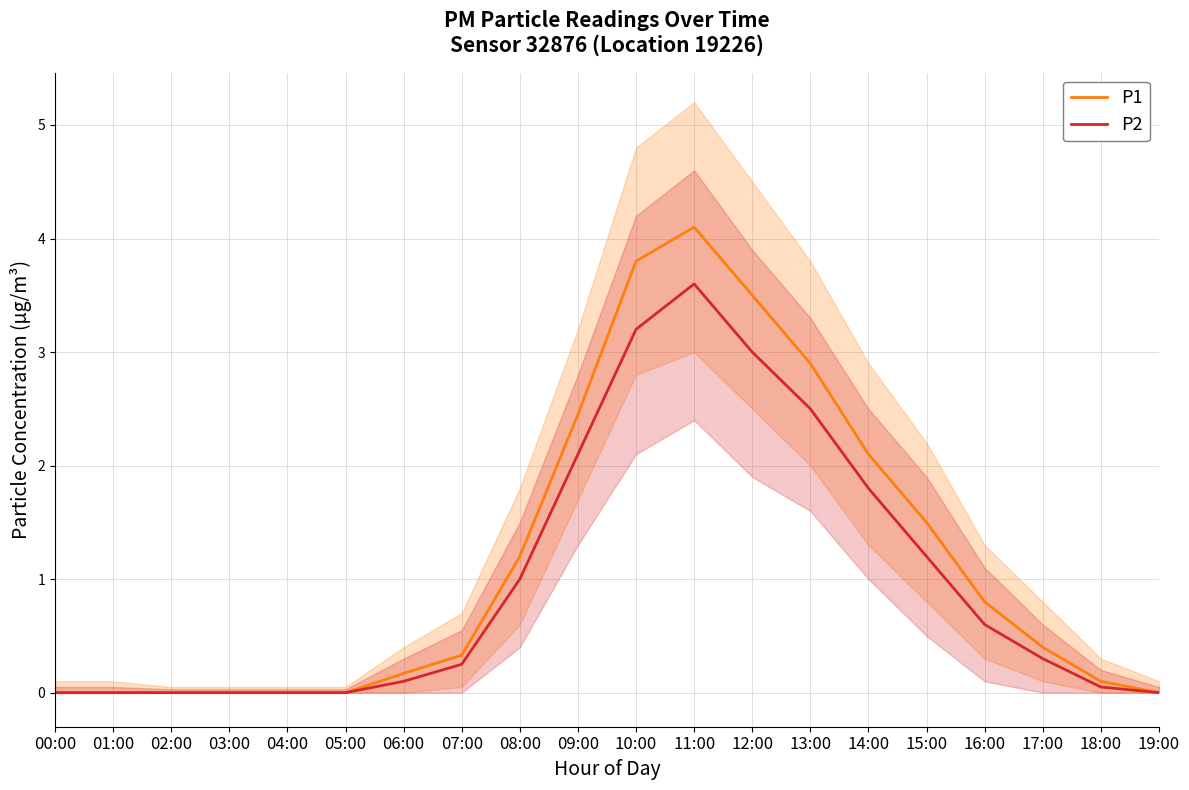

Which series has the largest range (max minus min)?

P1